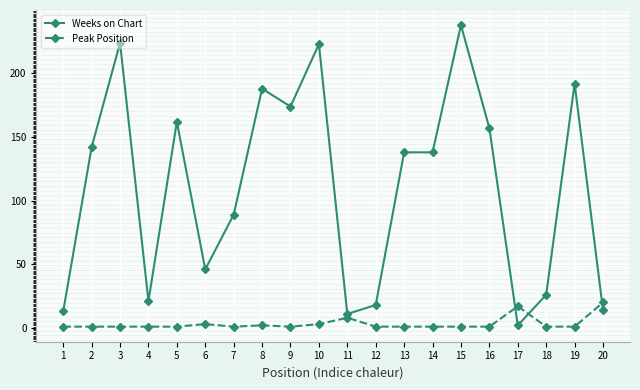

Which series has the largest total across all categories?

Weeks on Chart